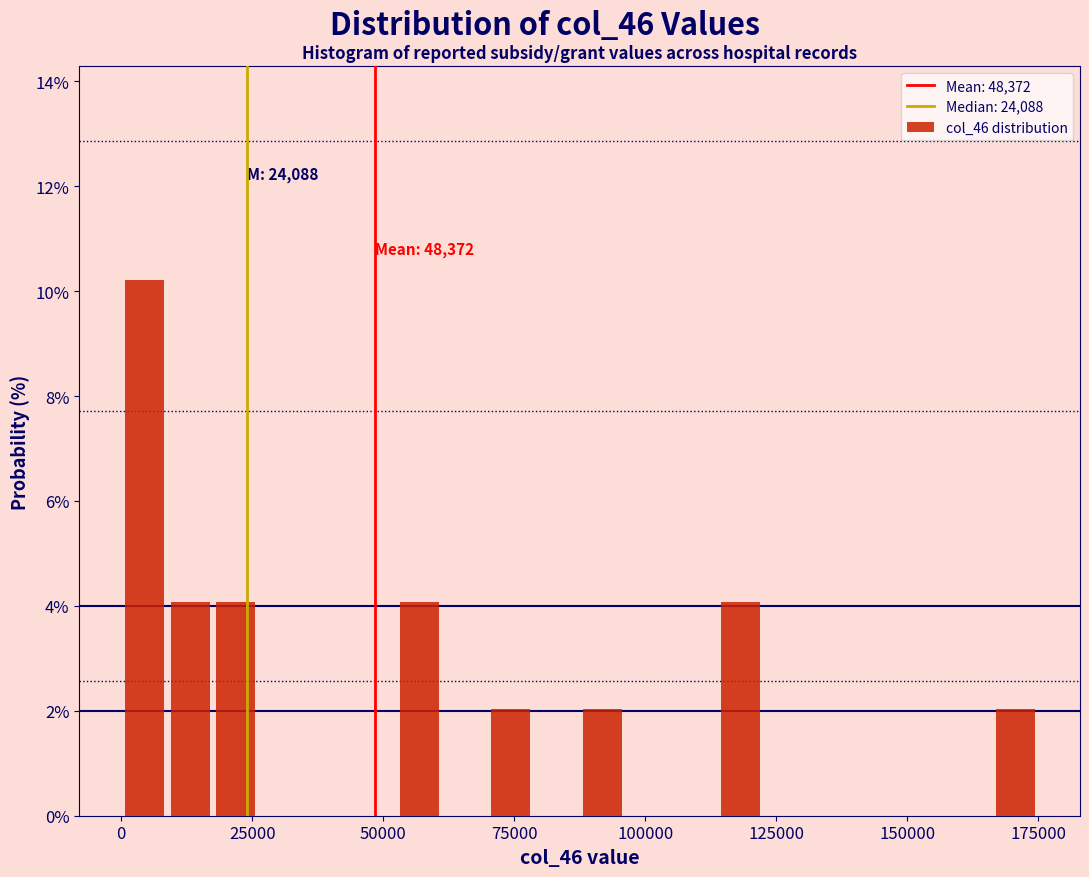

Around what value on the x-axis is the tallest bar? Give the approximate position of its centre, as read against the axis.

5000